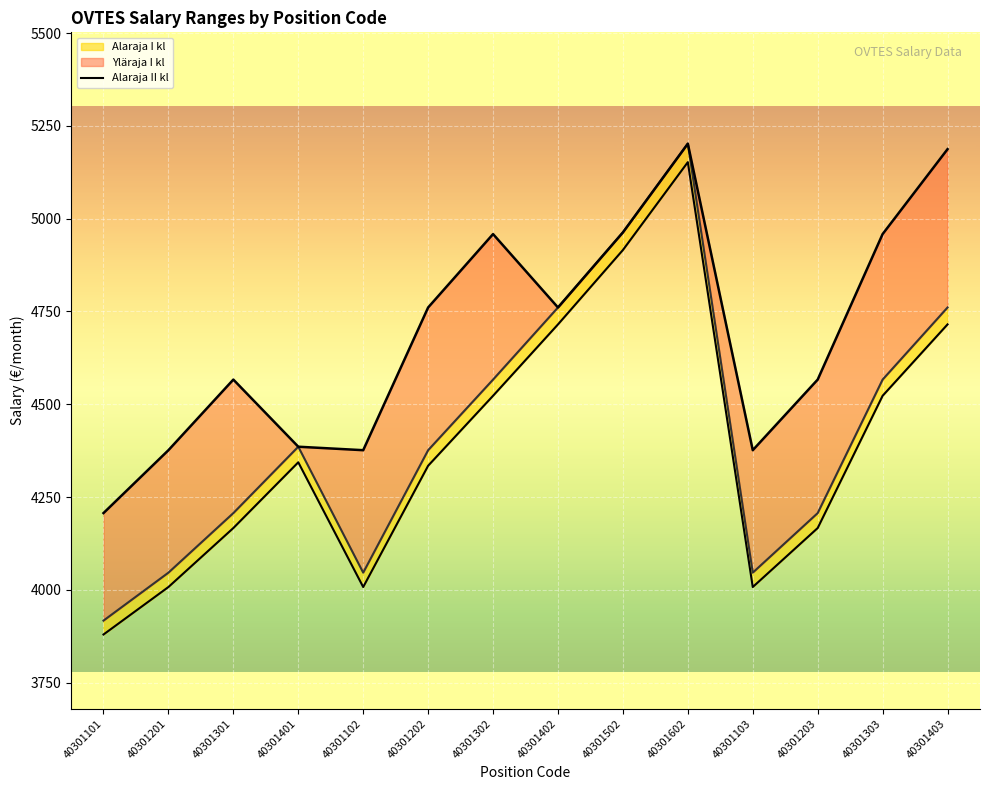

The value at 40301103 is 6132.9. True or false?

False